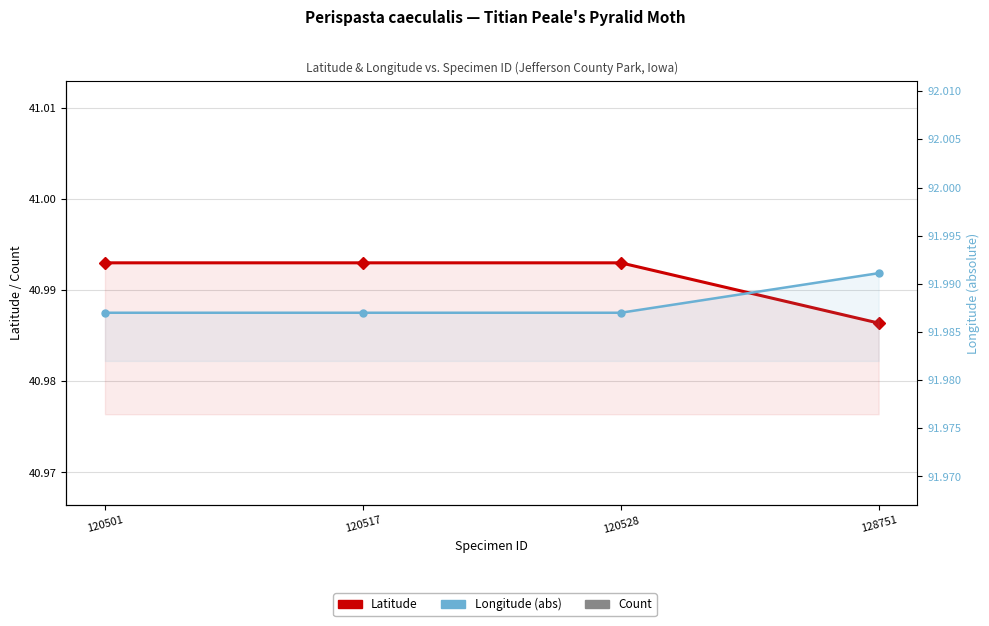

Count the Longitude (abs) values in the range 91 to 92.

4